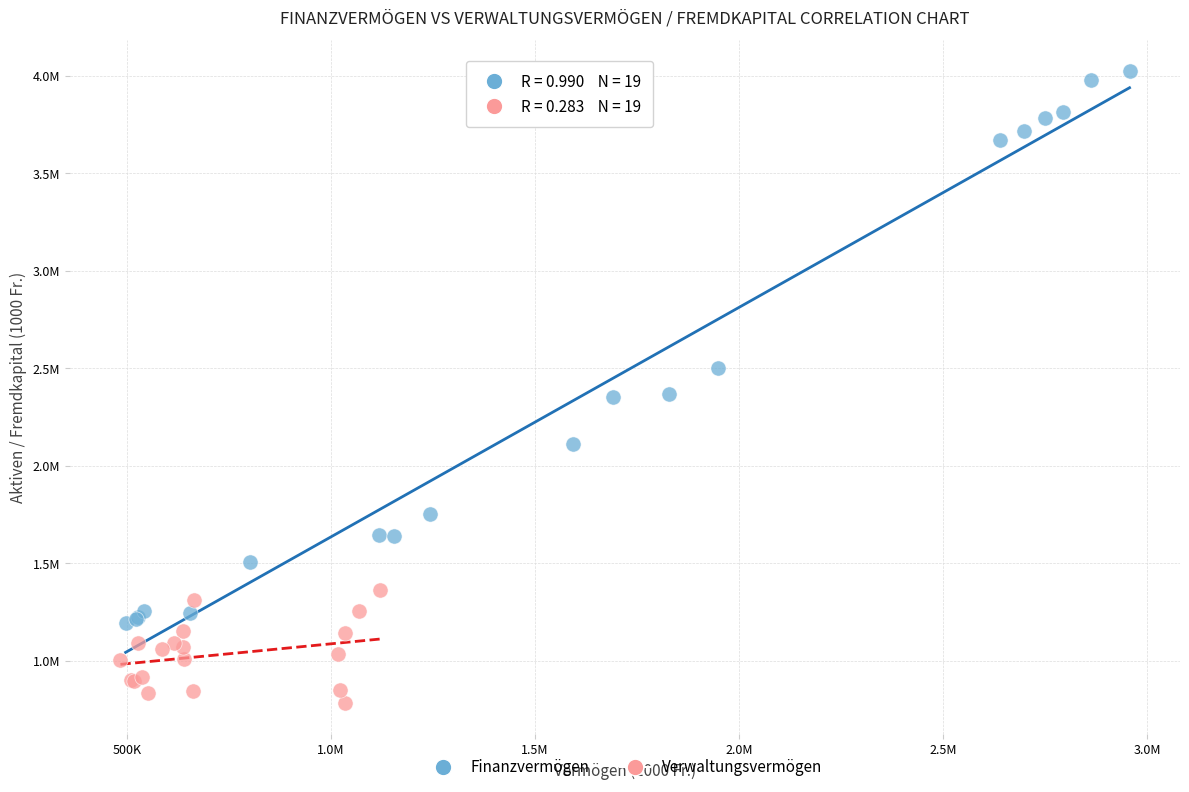

What are all the series names shown in the legend?

Finanzvermögen, Verwaltungsvermögen